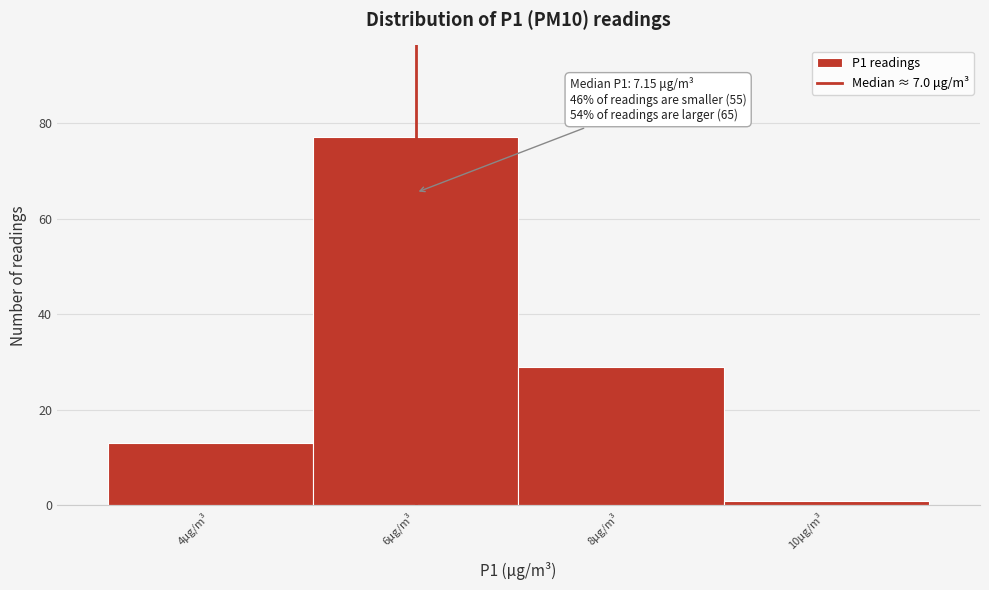

Reading left to right, transcribe all the data shown in this chart.

13	77	29	1